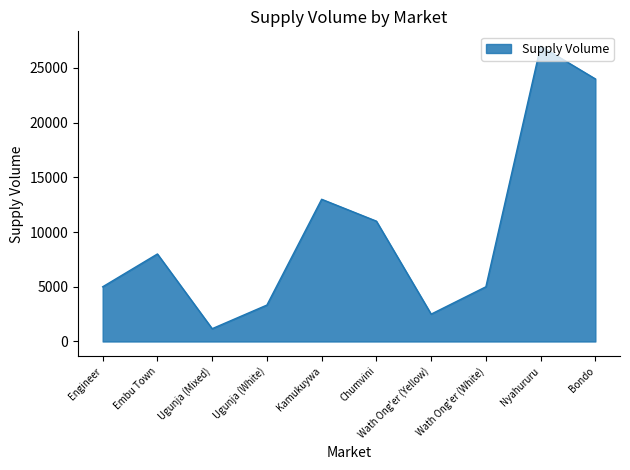

True or false: the data shows 3330 at Ugunja (White).

True